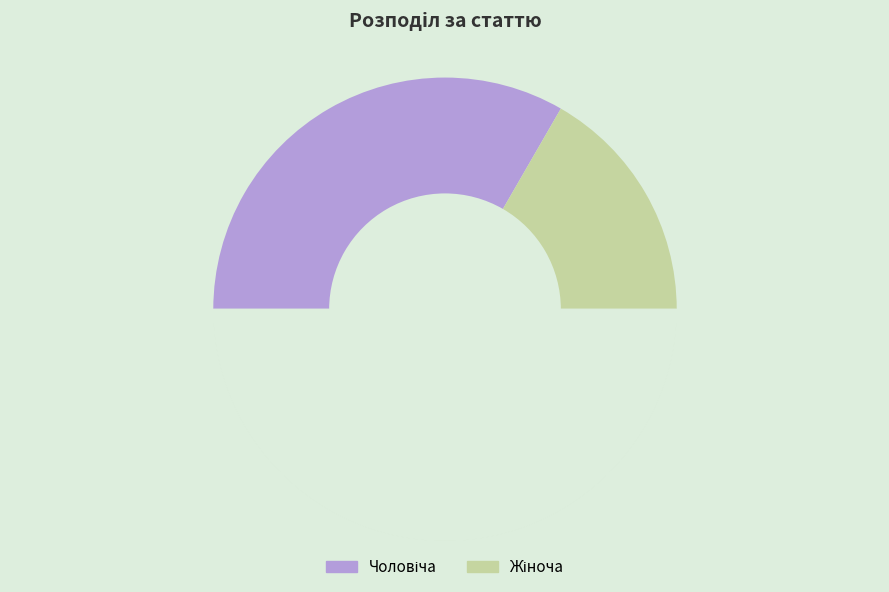

Combined, what portion of the pie is Чоловіча and Жіноча?

100.0%